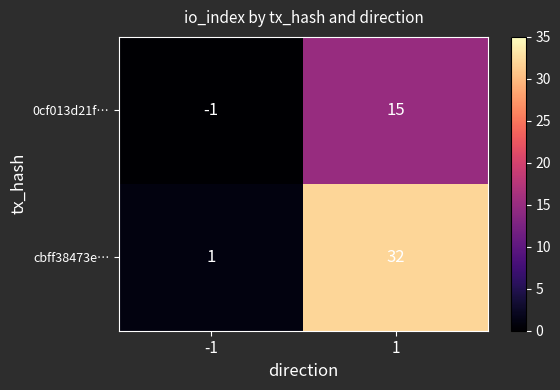

What is the difference between the maximum and minimum values in the cbff38473e… series?

31